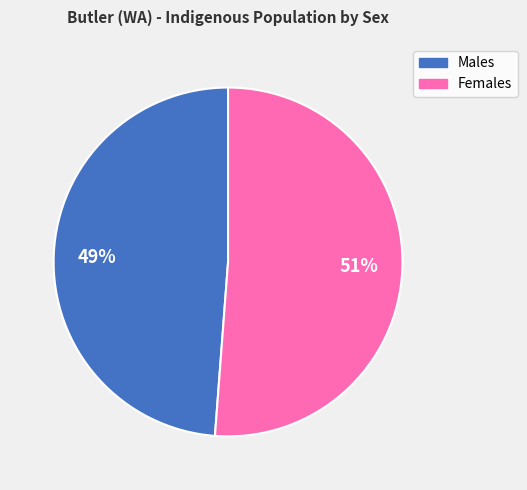

Count the number of slices in the pie.

2